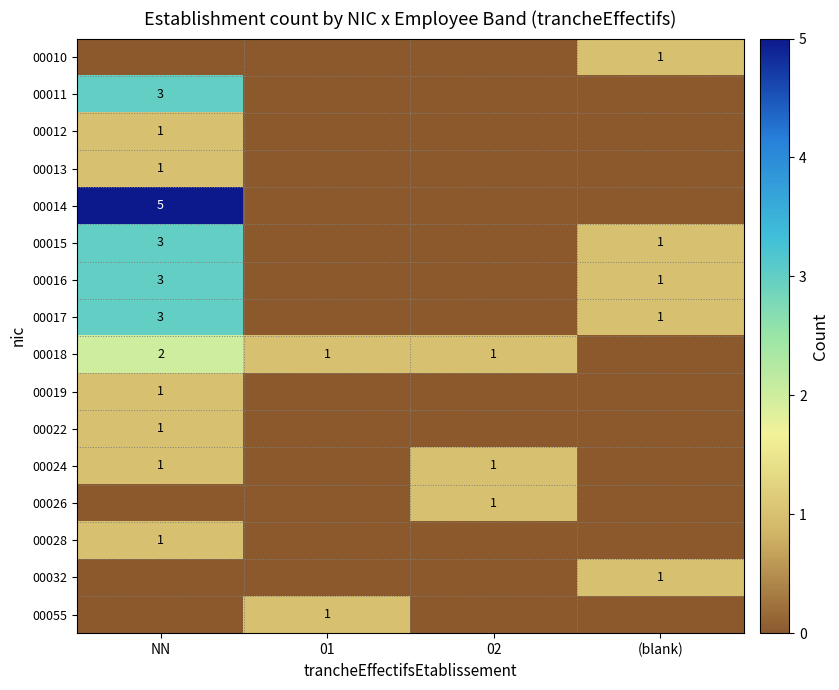

Is the value of 00017 at NN greater than the value of 00015 at (blank)?

Yes